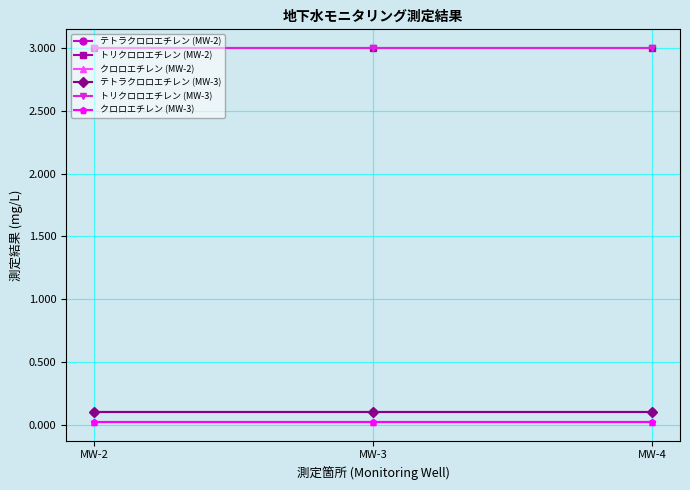

Which series changed the most between MW-2 and MW-4?

テトラクロロエチレン (MW-2)